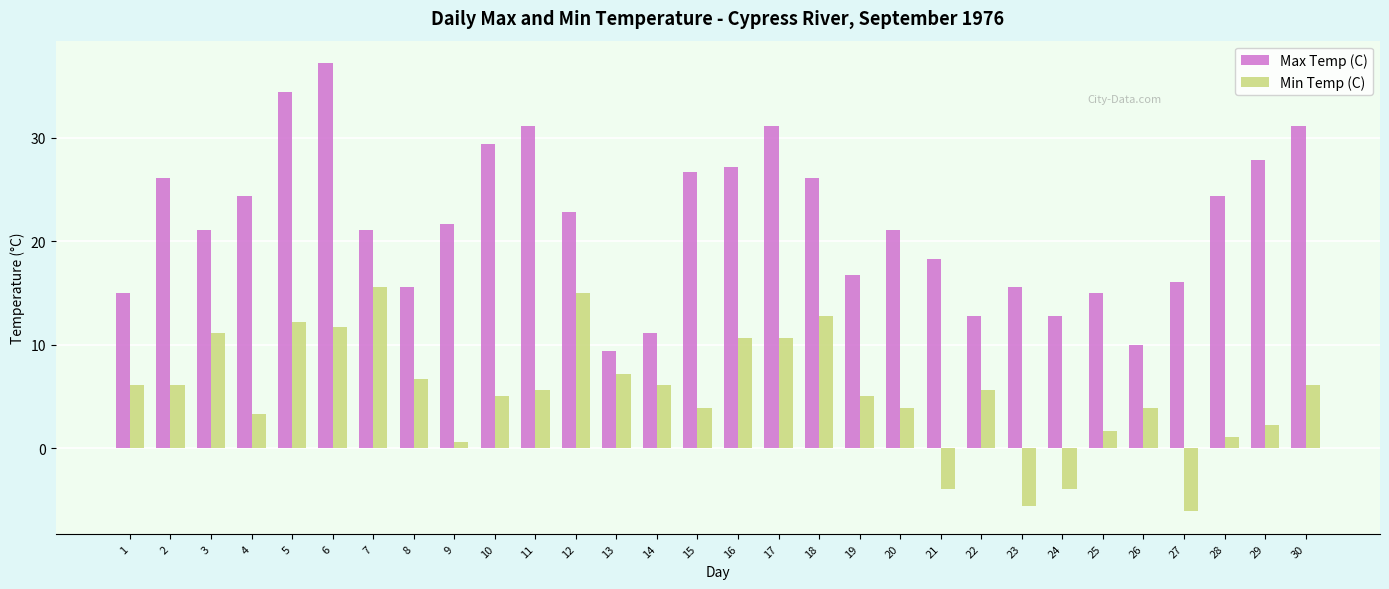

What is the maximum value for Min Temp (C)?

15.6